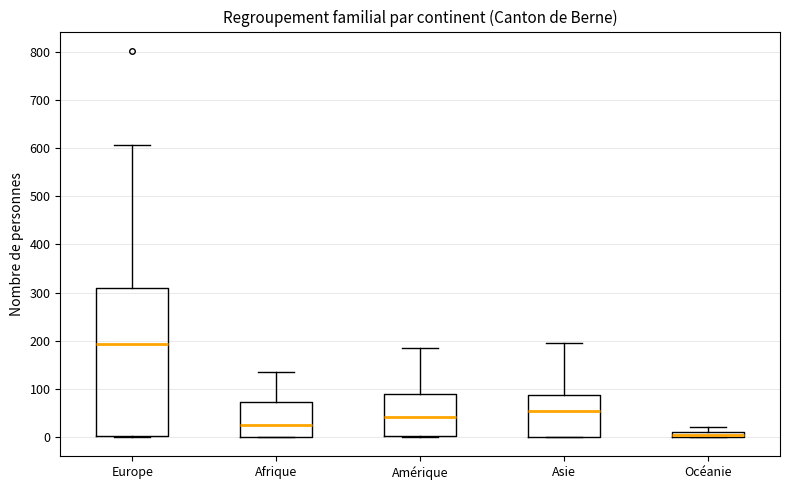

Comparing the boxes themselves (not the whiskers), which one is the tallest?

Europe